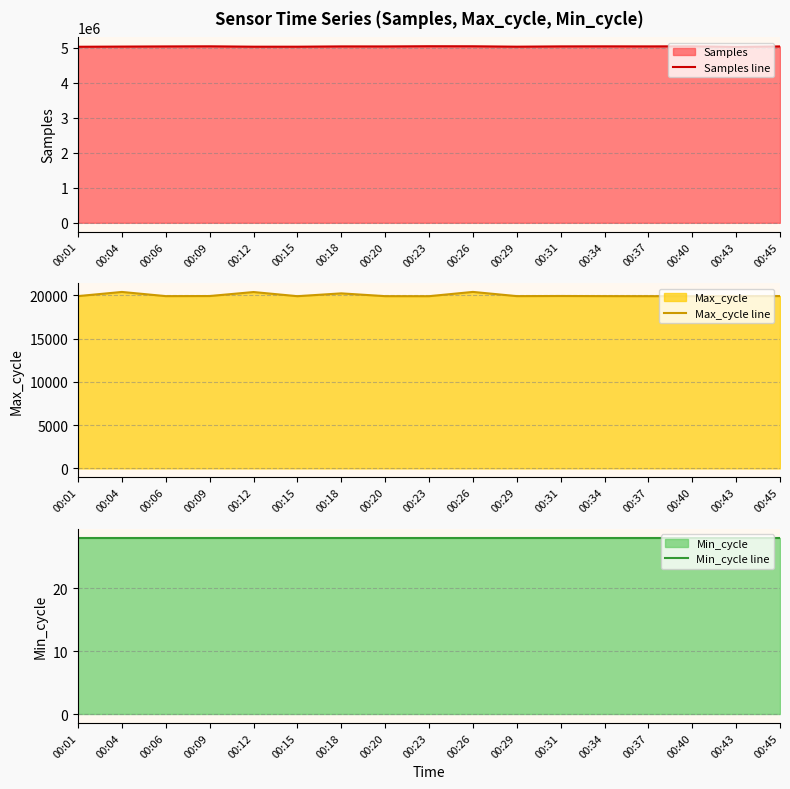

What value does the Min_cycle line series have at 00:45?

28